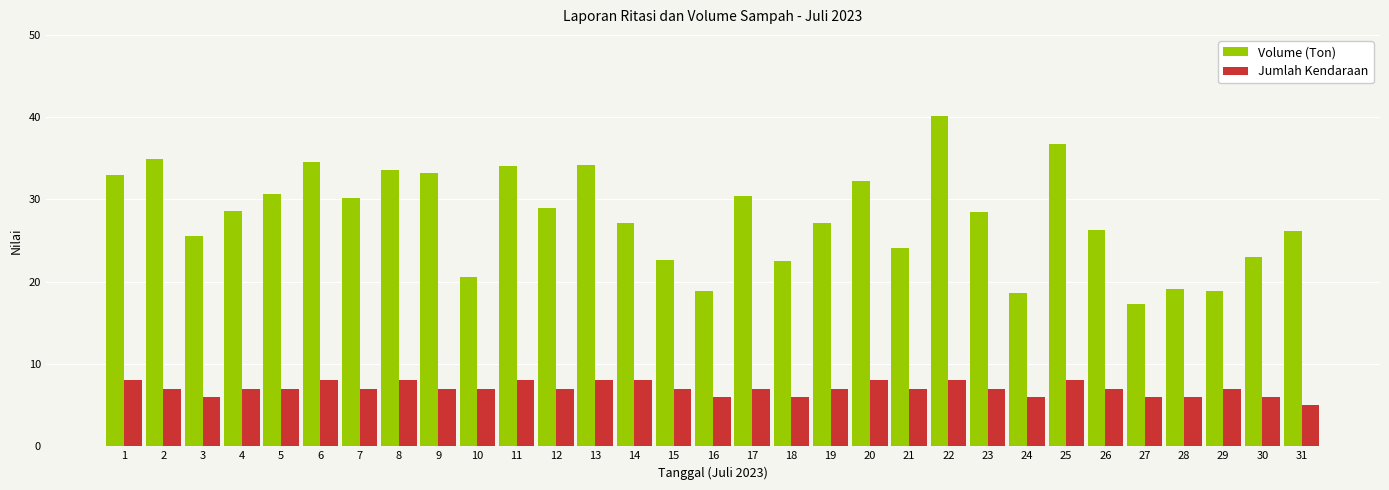

Which category has the lowest value across all series?

31